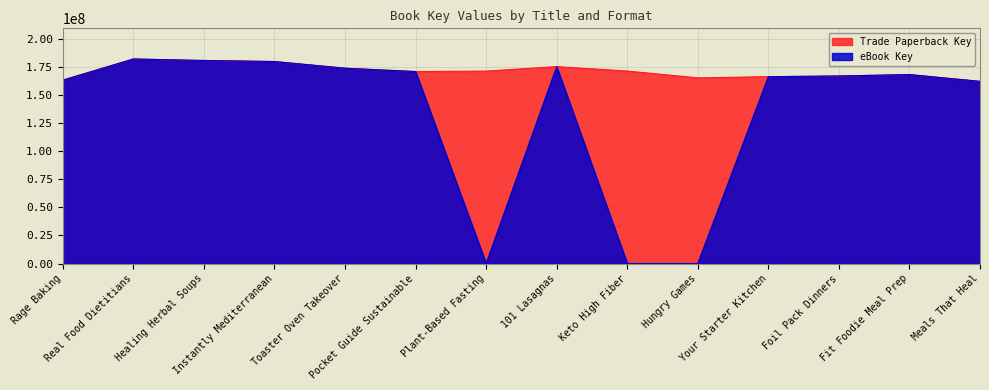

Which category has the highest value in the Trade Paperback Key series?

Real Food Dietitians